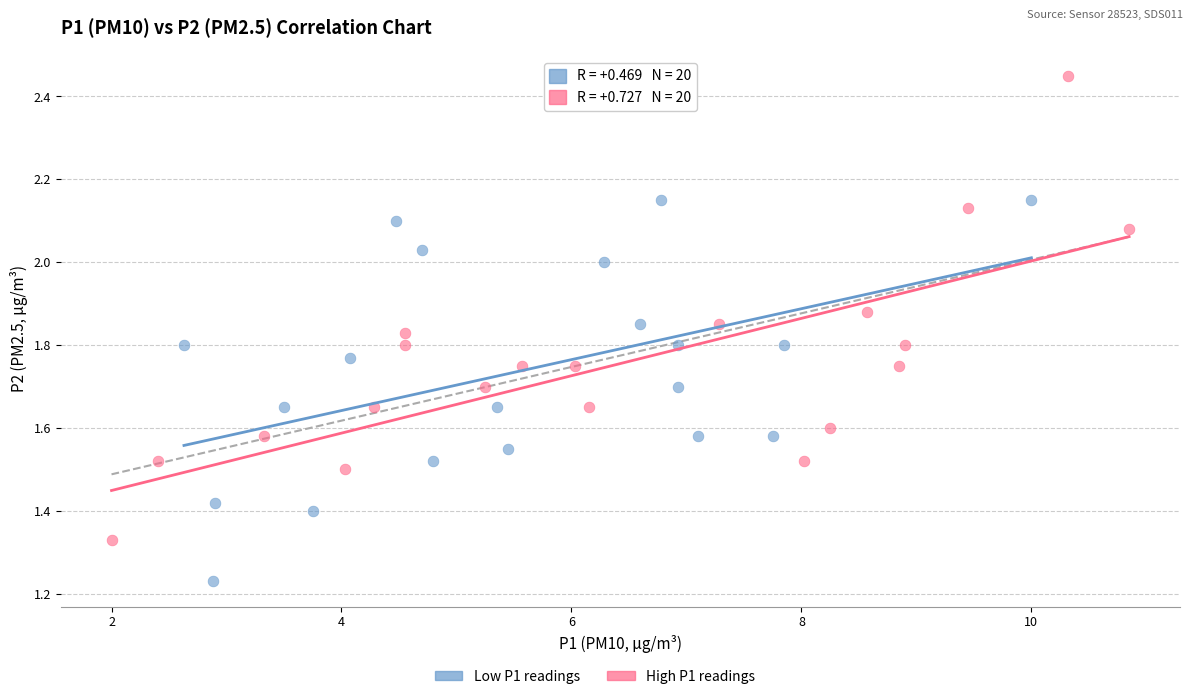

Which series contains the highest Y value?

High P1 readings